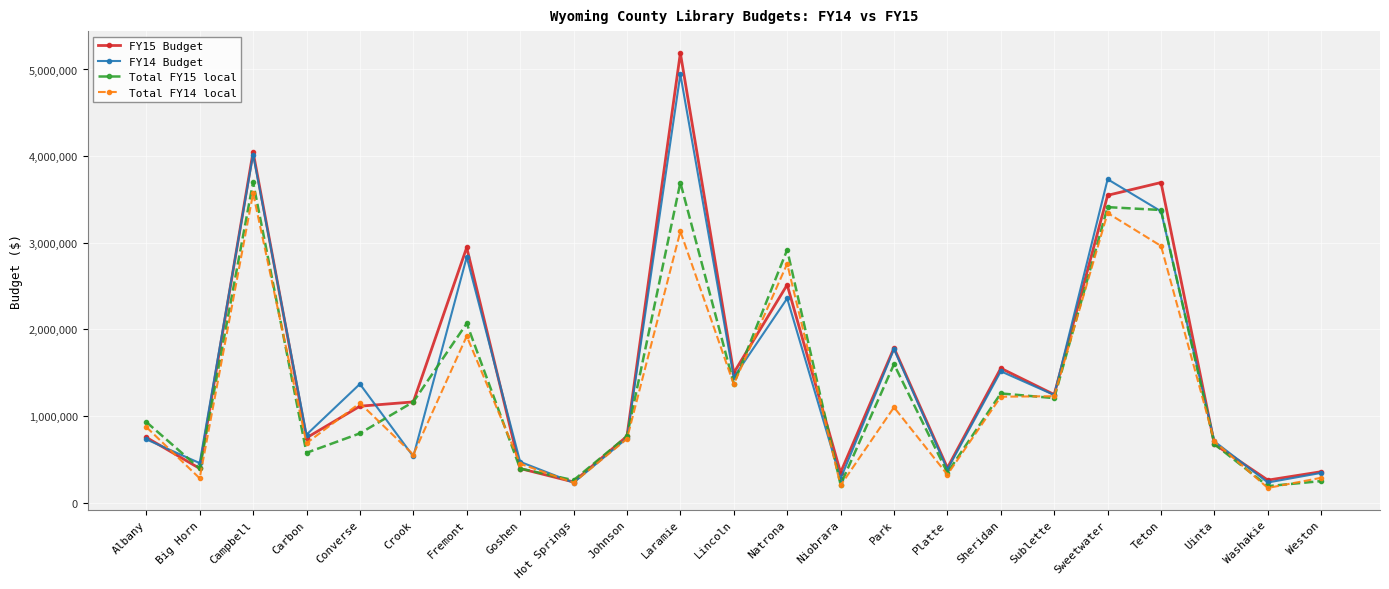

Is the value of Total FY15 local at Weston greater than the value of FY14 Budget at Albany?

No